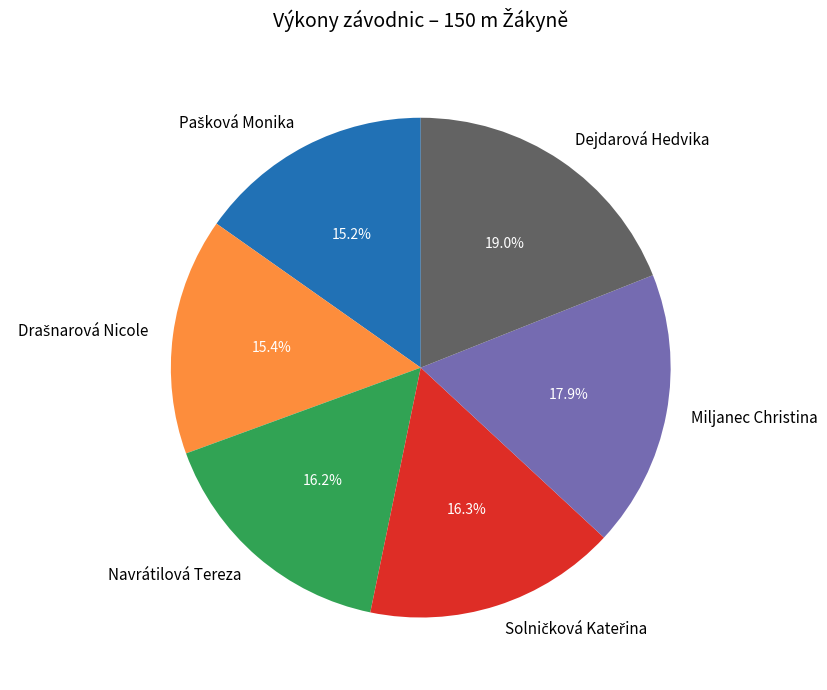

Which slice is the largest?

Dejdarová Hedvika